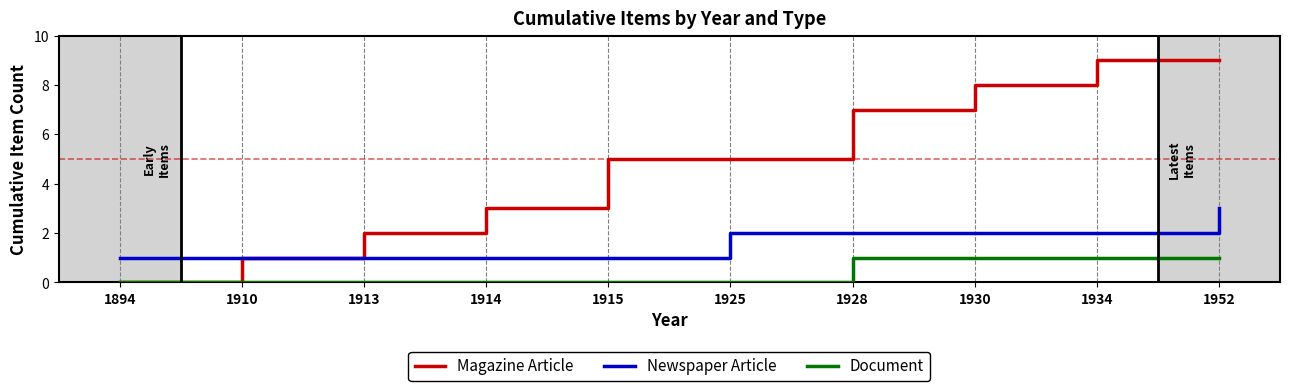

How many categories are shown in the chart?

10